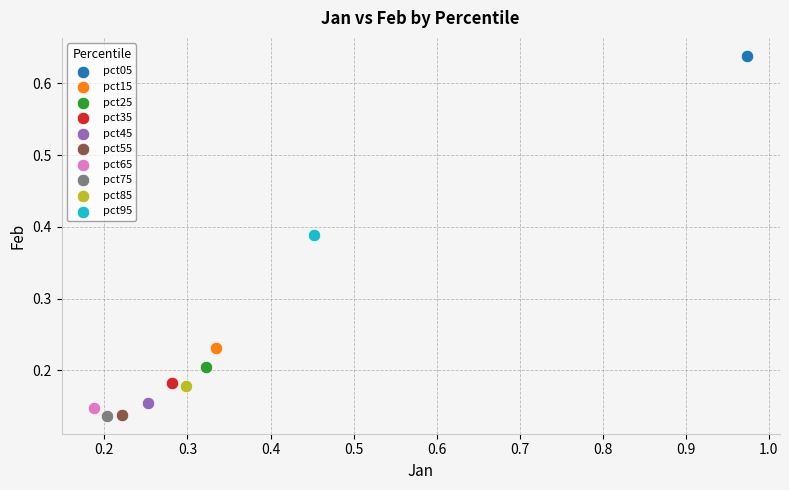

What are all the series names shown in the legend?

pct05, pct15, pct25, pct35, pct45, pct55, pct65, pct75, pct85, pct95